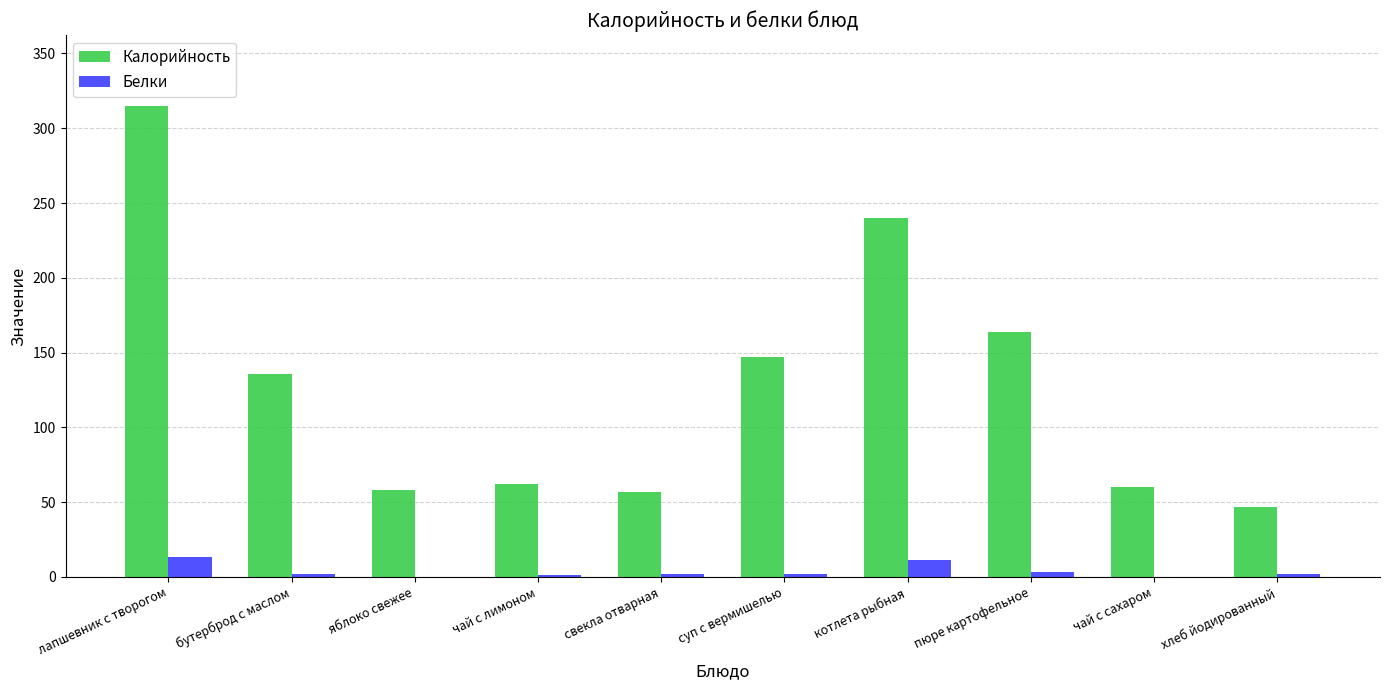

How many groups of bars are there?

10